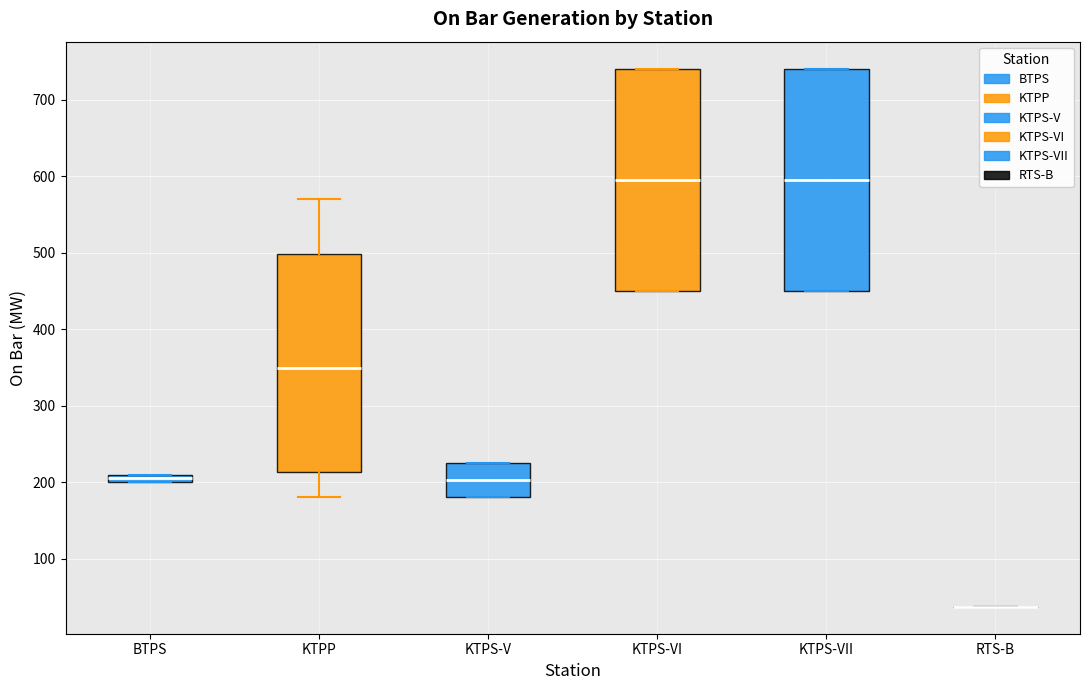

Where does the median line of the box for KTPS-V sit on the y-axis? The values are not printed on the chart, so give them approximately, as read against the axis.

200